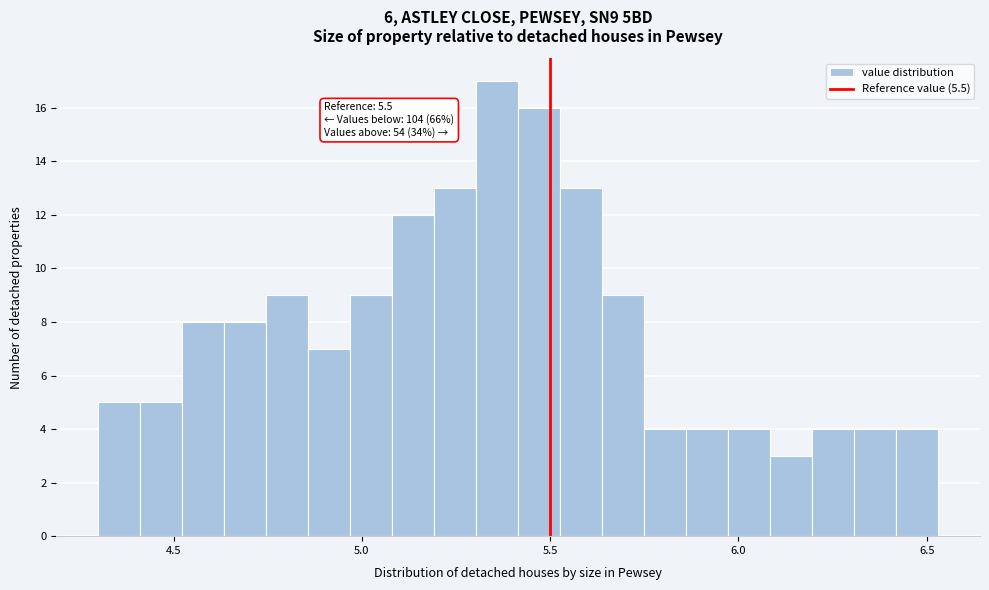

Around what value on the x-axis is the tallest bar? Give the approximate position of its centre, as read against the axis.

5.35